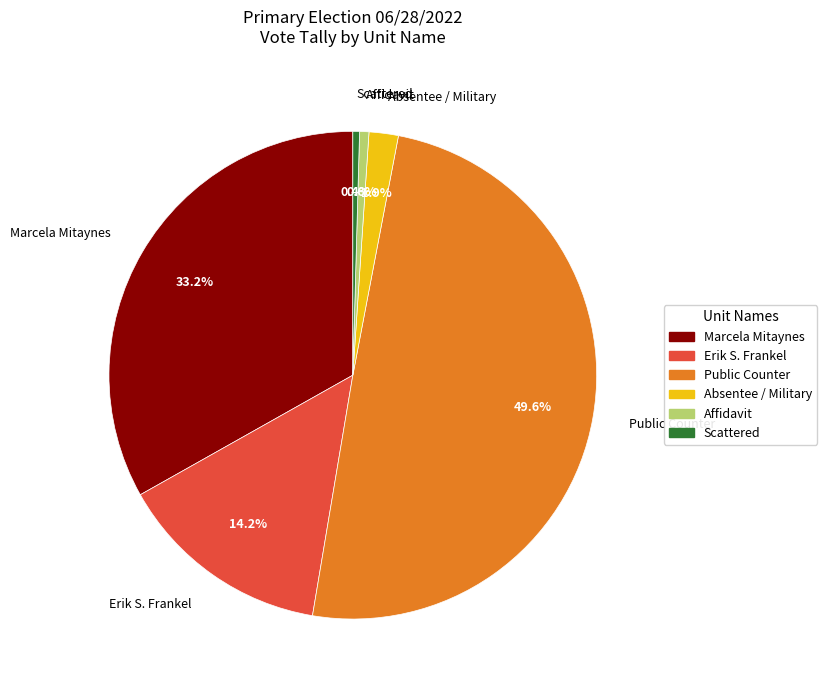

What is the total percentage of Scattered and Marcela Mitaynes?

33.6%